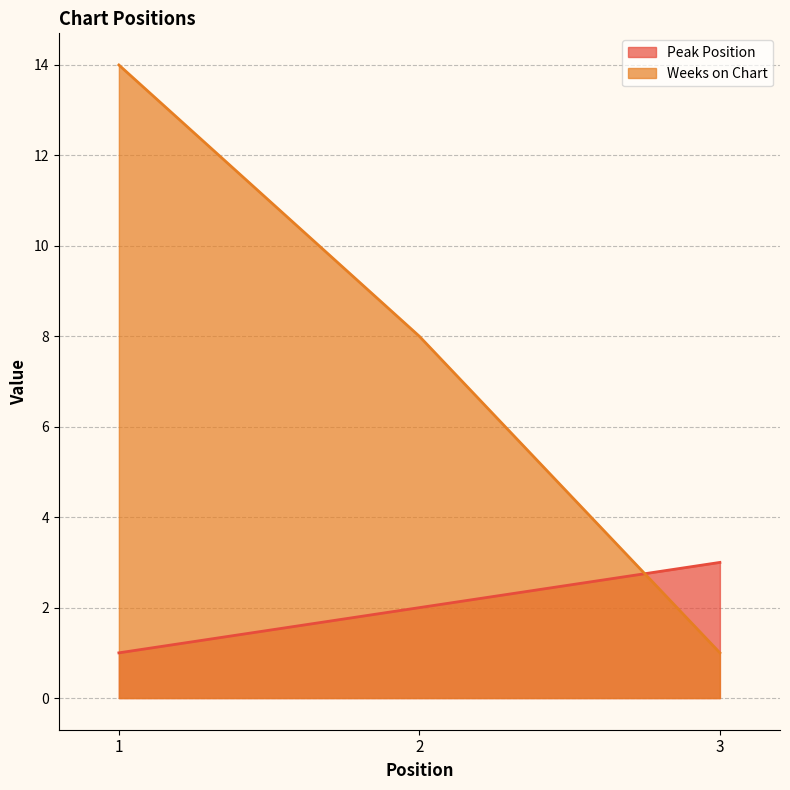

Does the chart have visible grid lines?

Yes